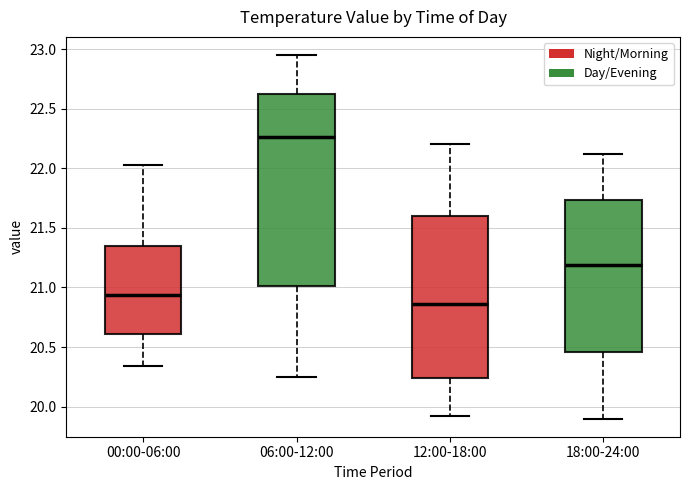

Comparing the boxes themselves (not the whiskers), which one is the tallest?

06:00-12:00